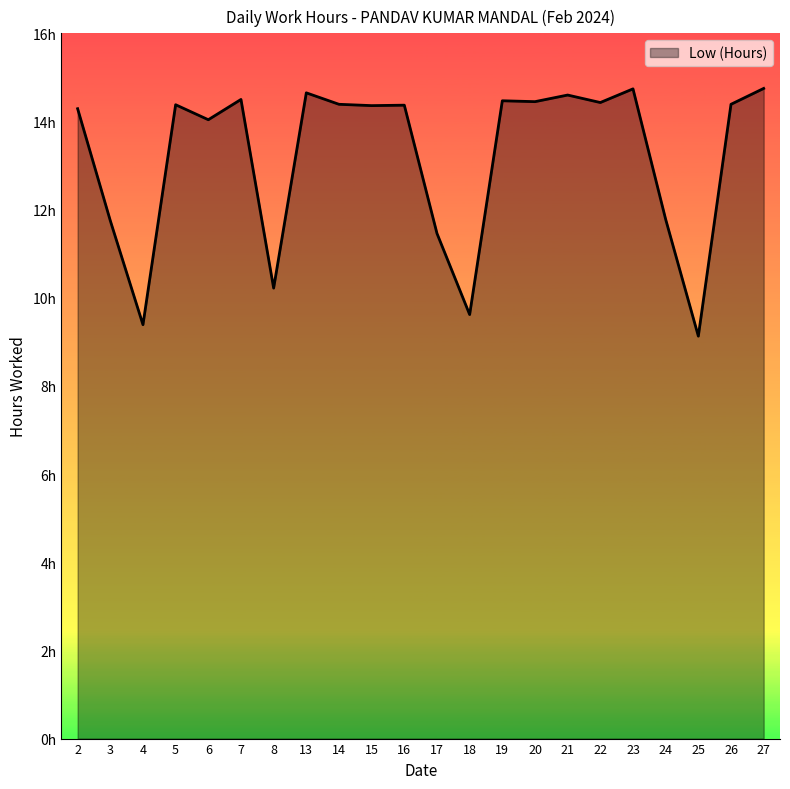

How many points are lower than both their immediate neighbors (excluding endpoints)?

8